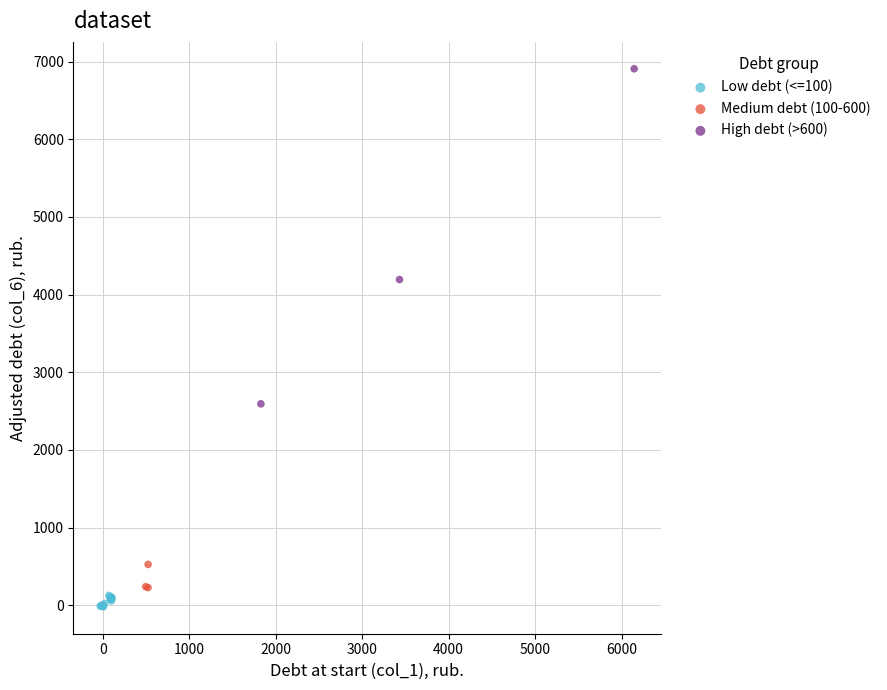

Which series contains the highest Y value?

High debt (>600)